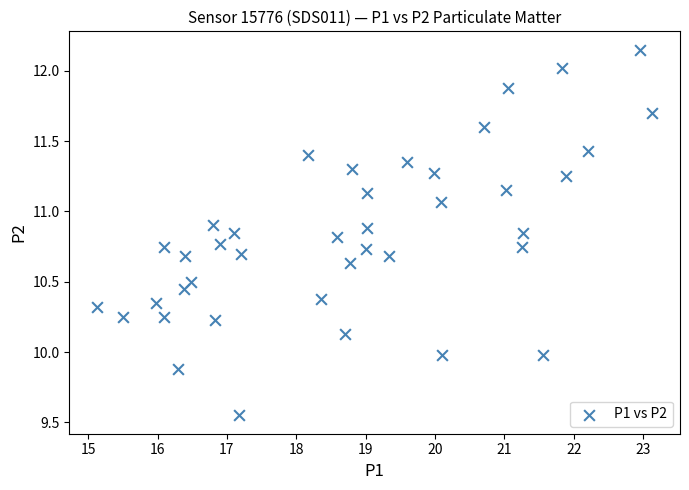

What is the range of Y values (max minus min)?

2.6